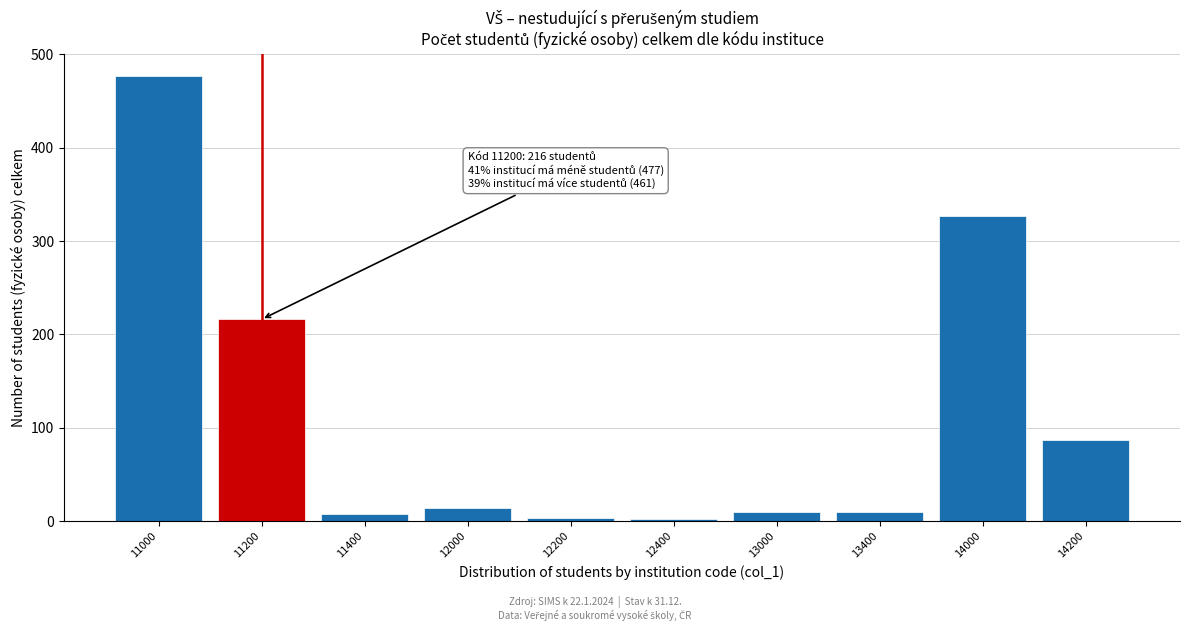

Which label corresponds to the largest value in the chart?

11000